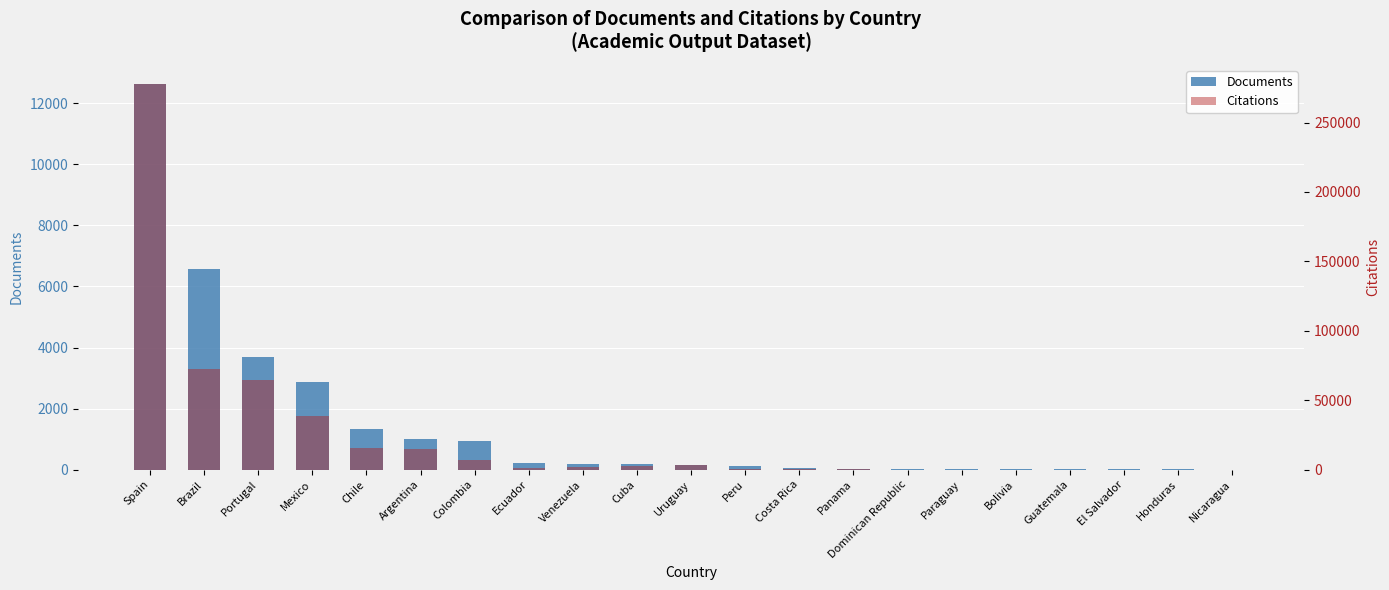

Between Chile and Mexico, which is larger?

Mexico